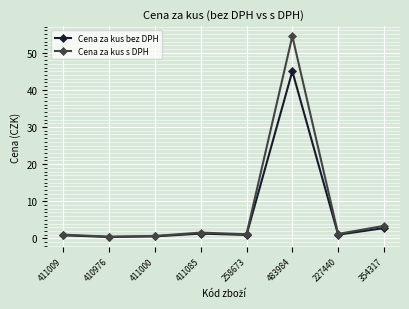

At which label does Cena za kus bez DPH reach its peak?

483984